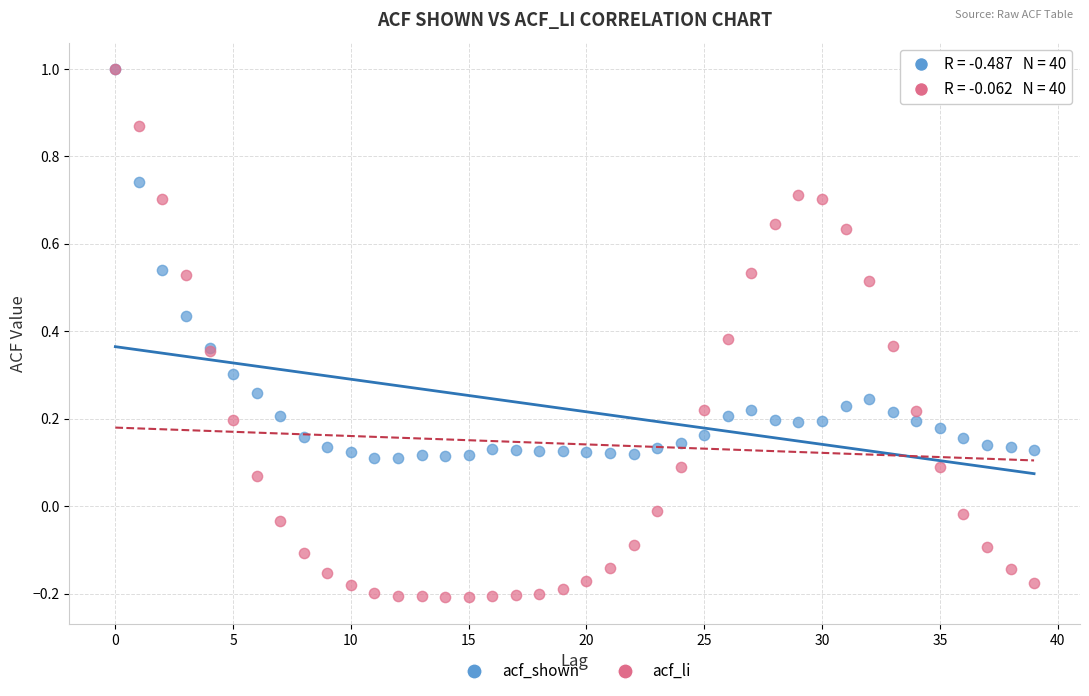

What are all the series names shown in the legend?

acf_shown, acf_li